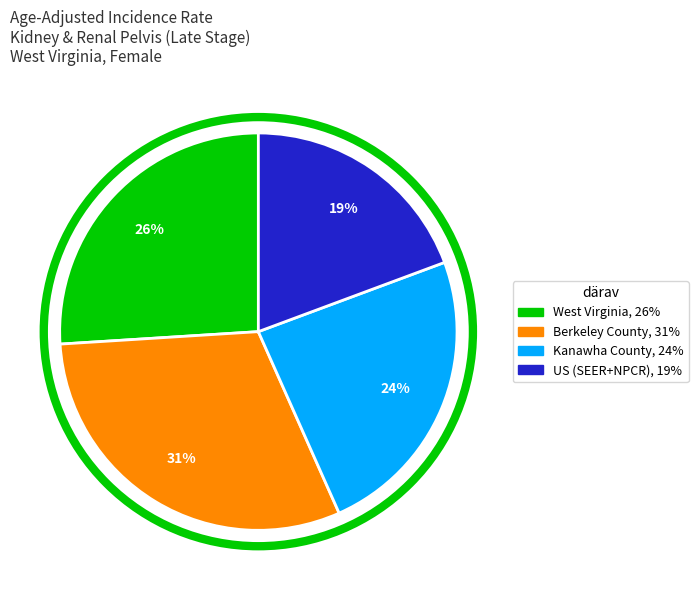

To the nearest percent, what is the difference between the West Virginia and Kanawha County slice percentages?

2%